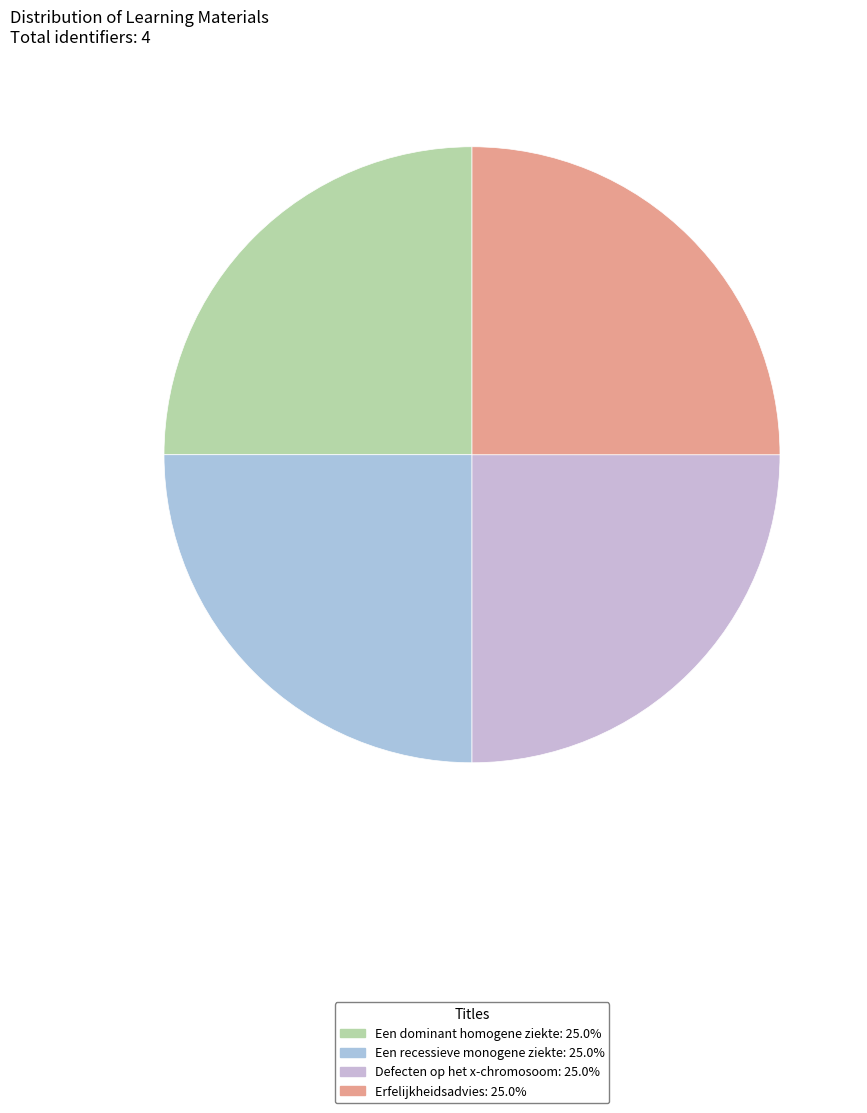

What portion of the pie excludes Een recessieve monogene ziekte?

75.0%